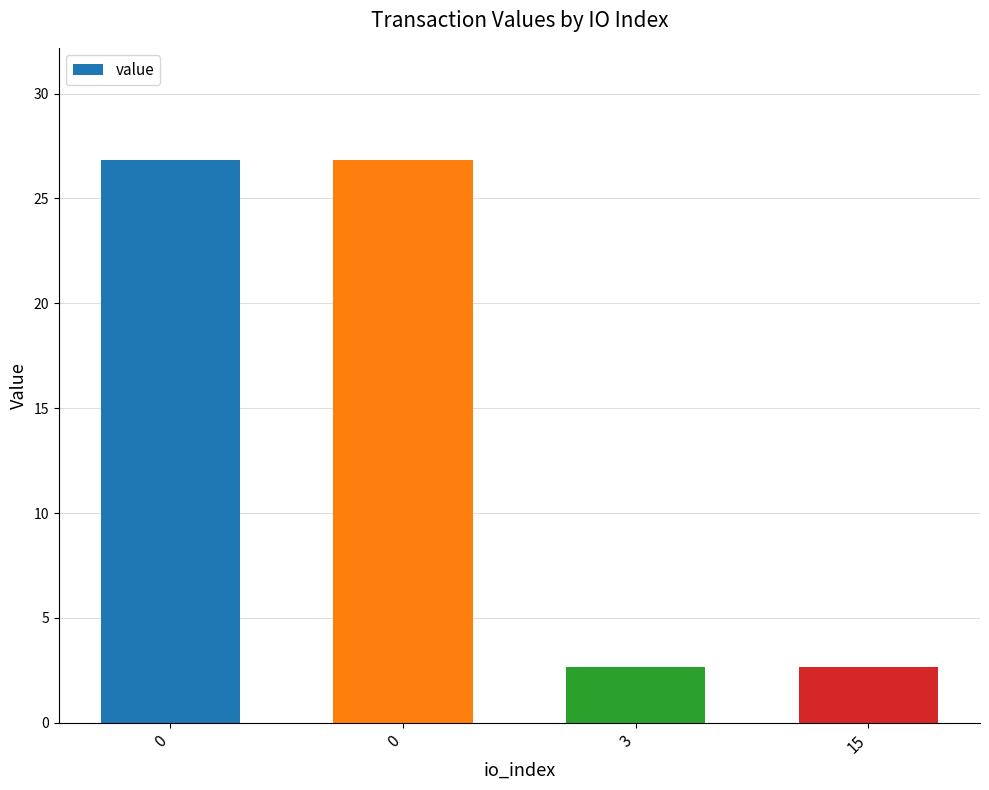

What is the difference between the second highest and second lowest values?

24.1